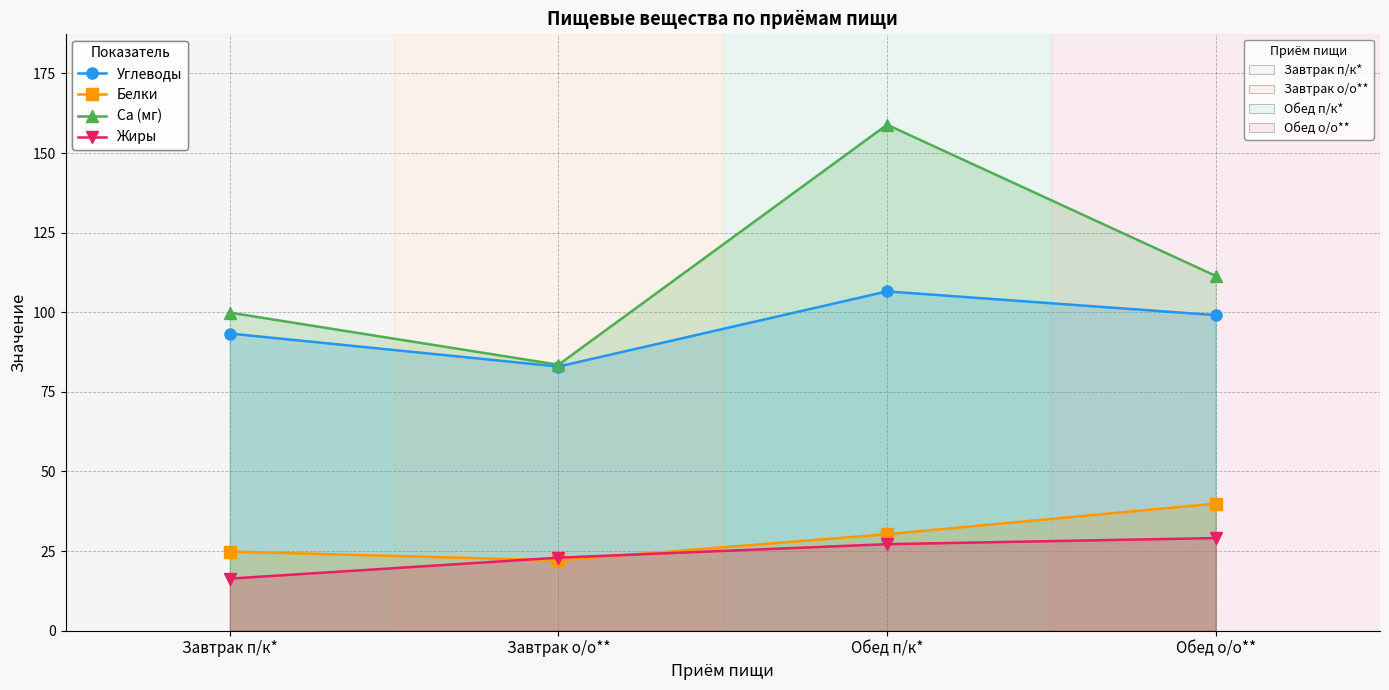

What is the smallest value displayed?

16.4